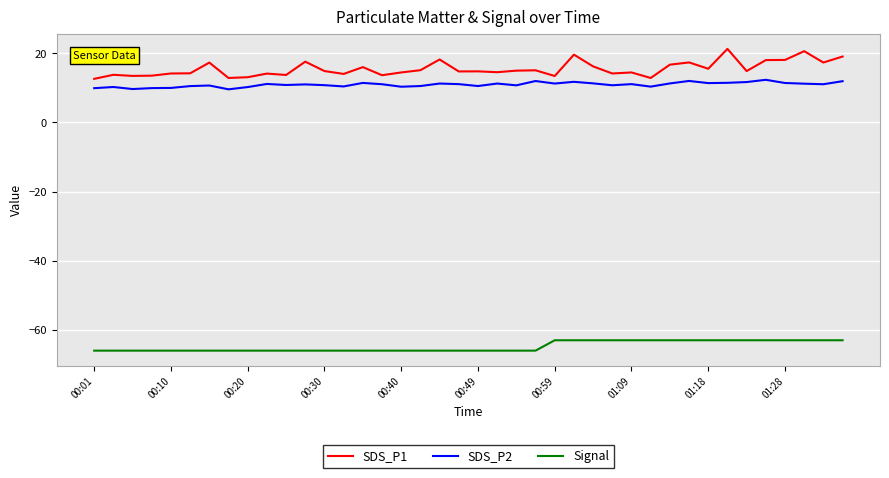

True or false: SDS_P1 and SDS_P2 cross at least once.

False